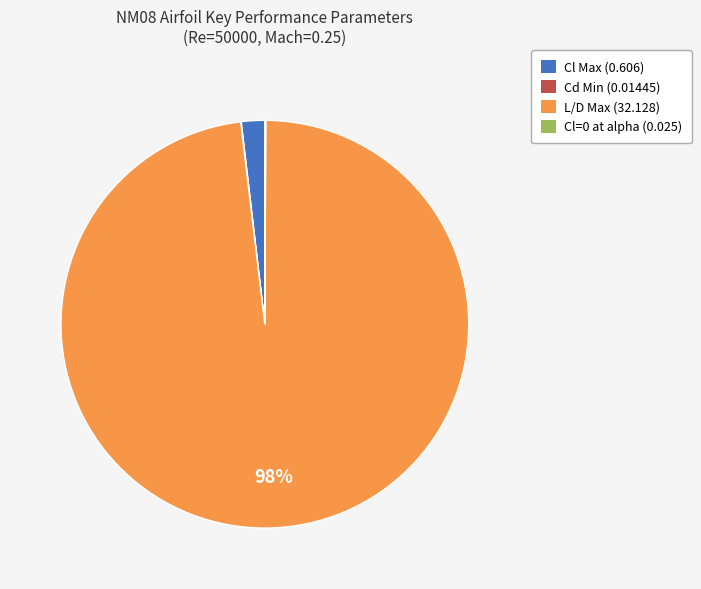

Is there any slice that represents more than half of the pie?

Yes